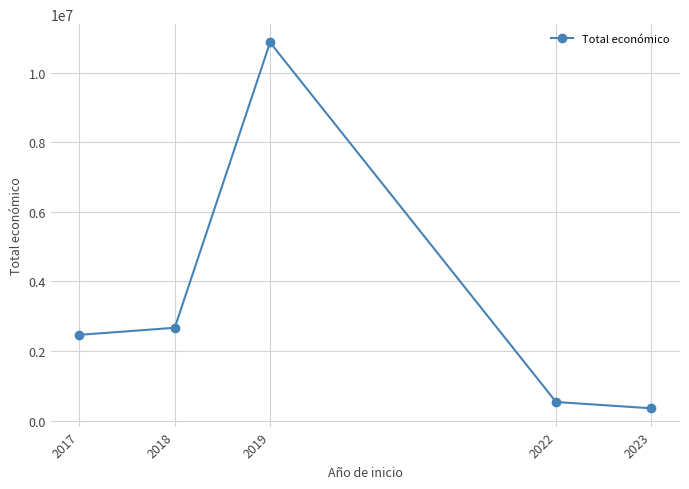

What is the approximate value at 2019?

10873066